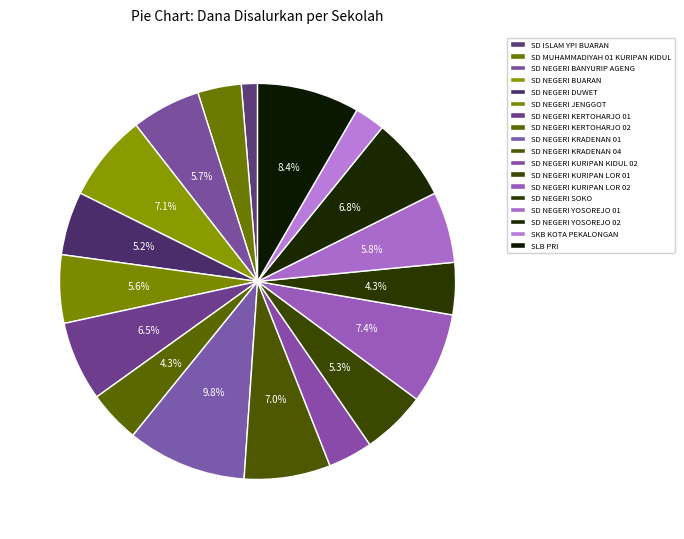

How many slices are in this pie chart?

18